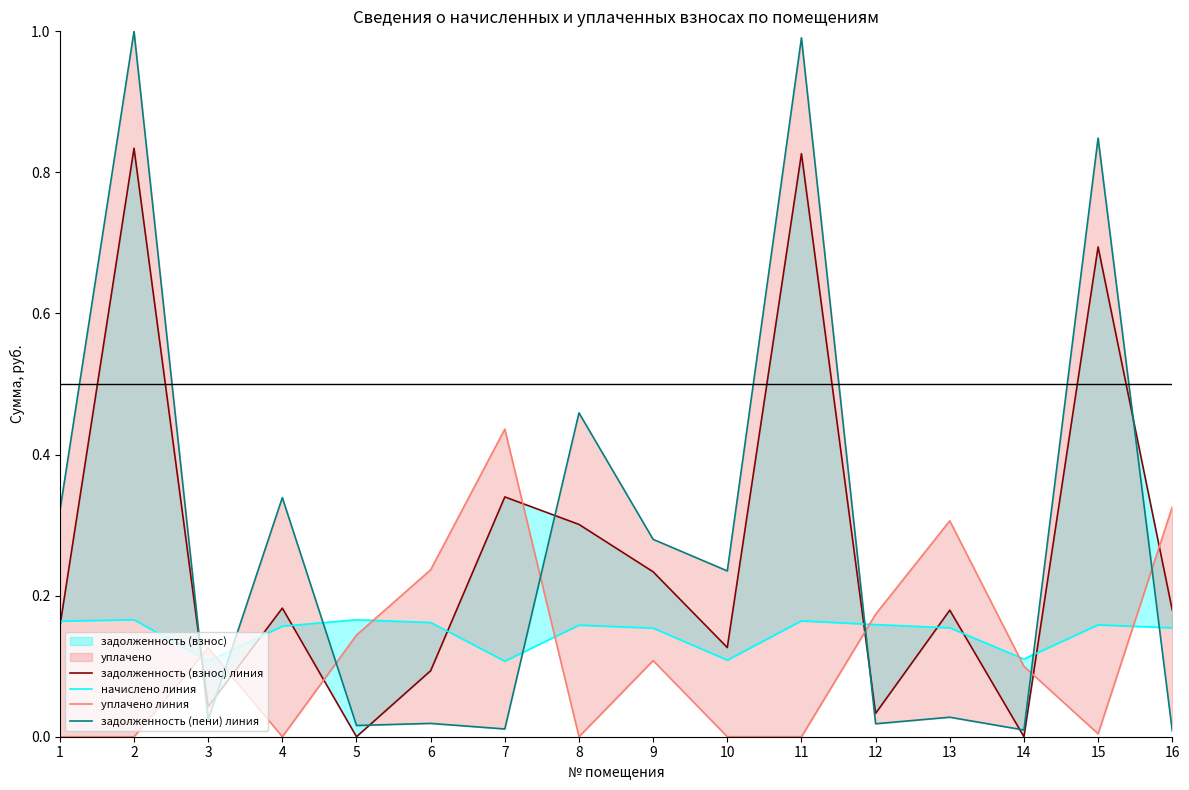

Which category has the highest value in the начислено линия series?

2